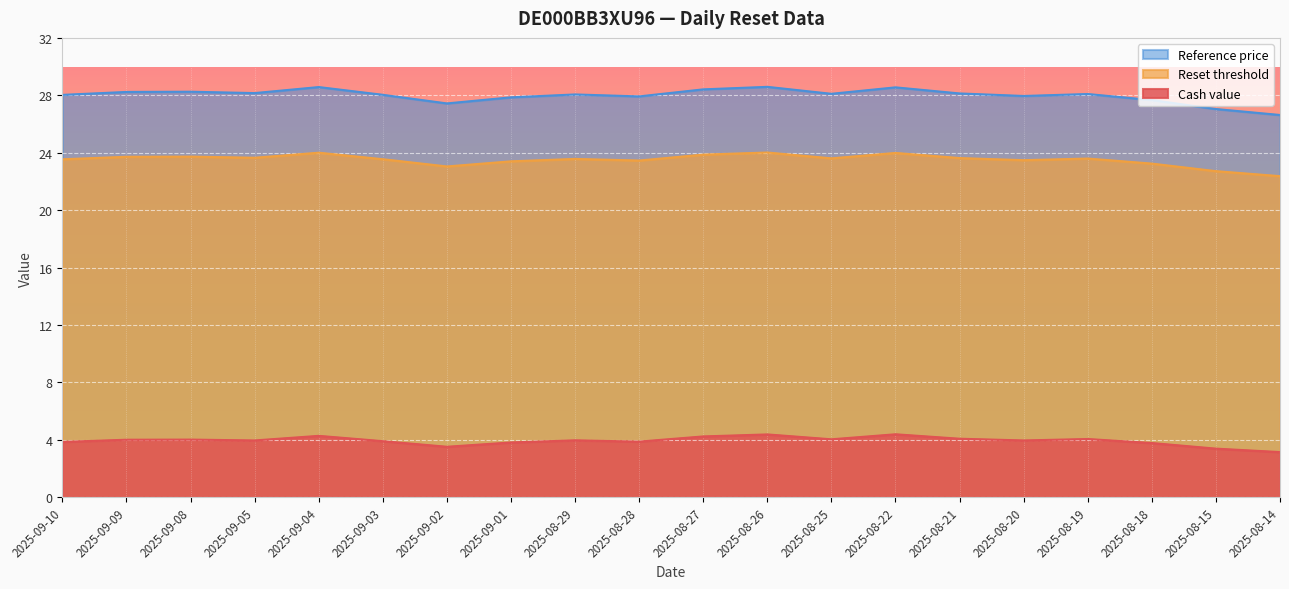

Where is the first local maximum for Cash value?

2025-09-08